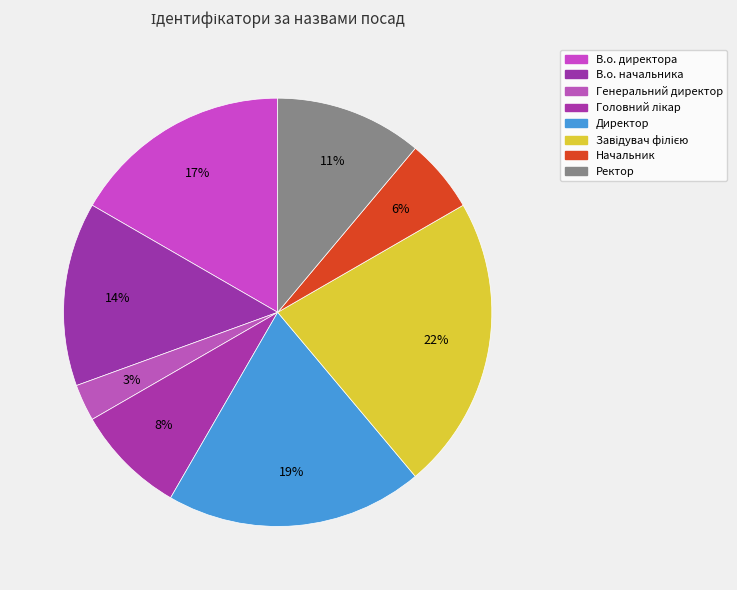

What percentage do Завідувач філією and Головний лікар together represent?

30.6%